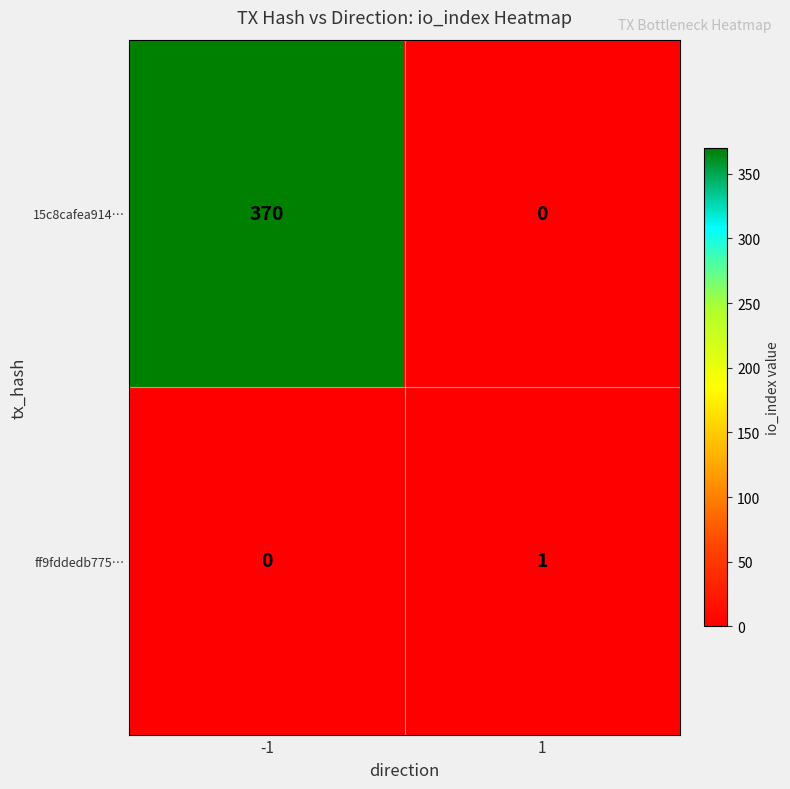

Between -1 and 1, which series saw the biggest shift?

15c8cafea914…